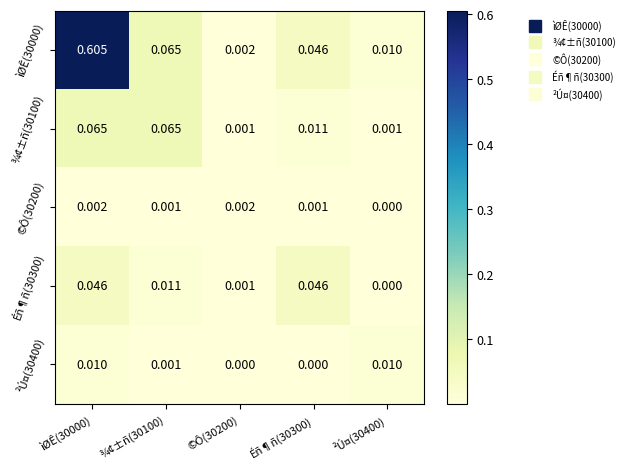

Is the value of Éñ¶ñ(30300) at ²Ú¤(30400) greater than the value of ìØÊ(30000) at ìØÊ(30000)?

No